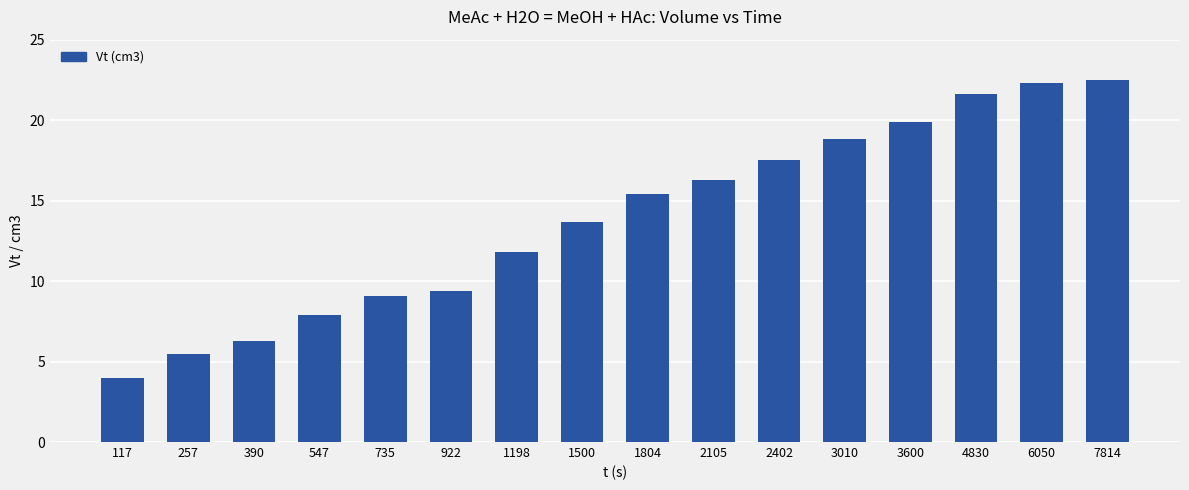

What is the smallest value displayed?

4.0